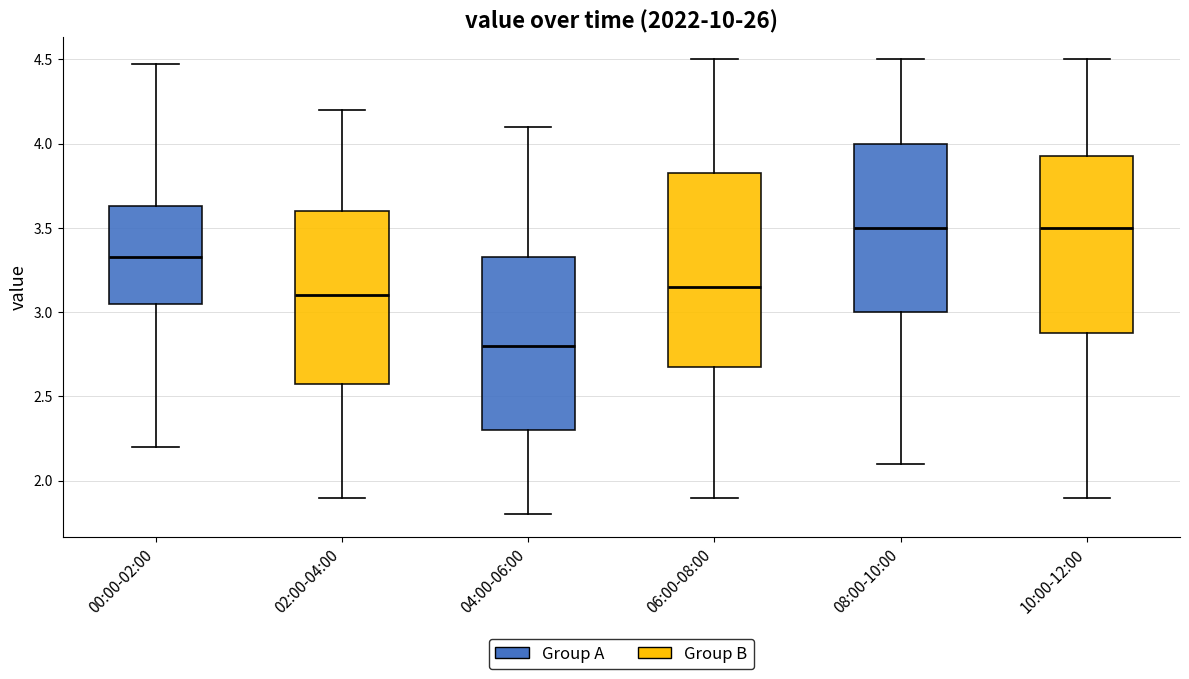

Where does the lower whisker of the box for 00:00-02:00 end on the y-axis? The values are not printed on the chart, so give them approximately, as read against the axis.

2.20